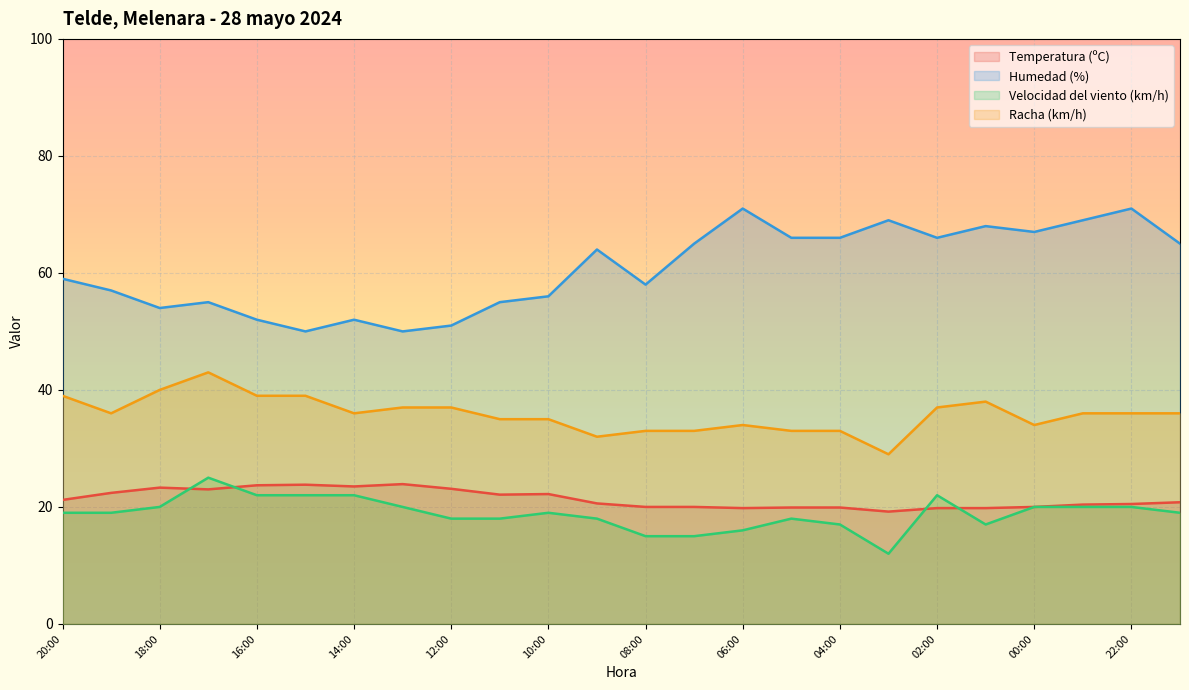

What is the sum of the Velocidad del viento (km/h) values at 18:00 and 03:00?

32.0